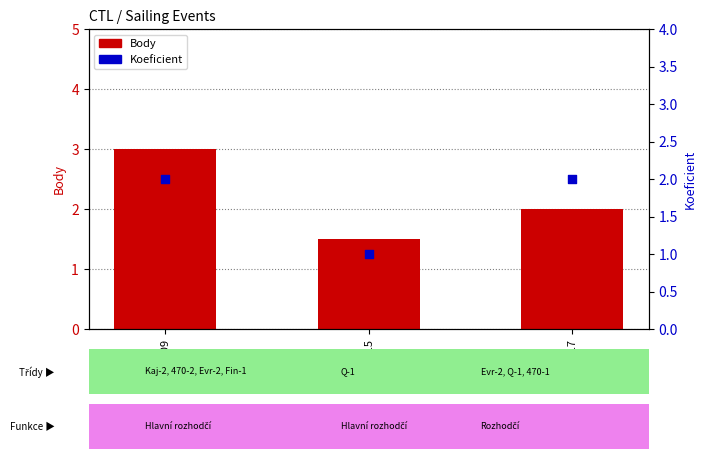

Which series has the widest spread of Y values?

Body